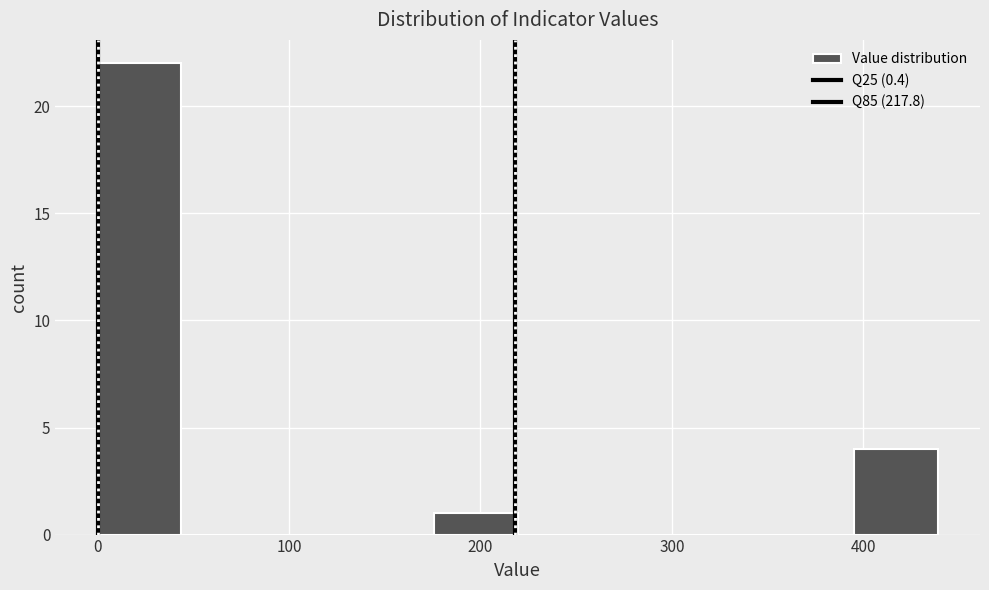

Reading left to right, transcribe this chart: for each bar, give the range it covers on the x-axis and its height. Neither the bar edges nor the heights are printed on the chart, so give them approximately, as read against the axes.

0 to 40: 22
40 to 90: 0
90 to 130: 0
130 to 180: 0
180 to 220: 1
220 to 260: 0
260 to 310: 0
310 to 350: 0
350 to 400: 0
400 to 440: 4